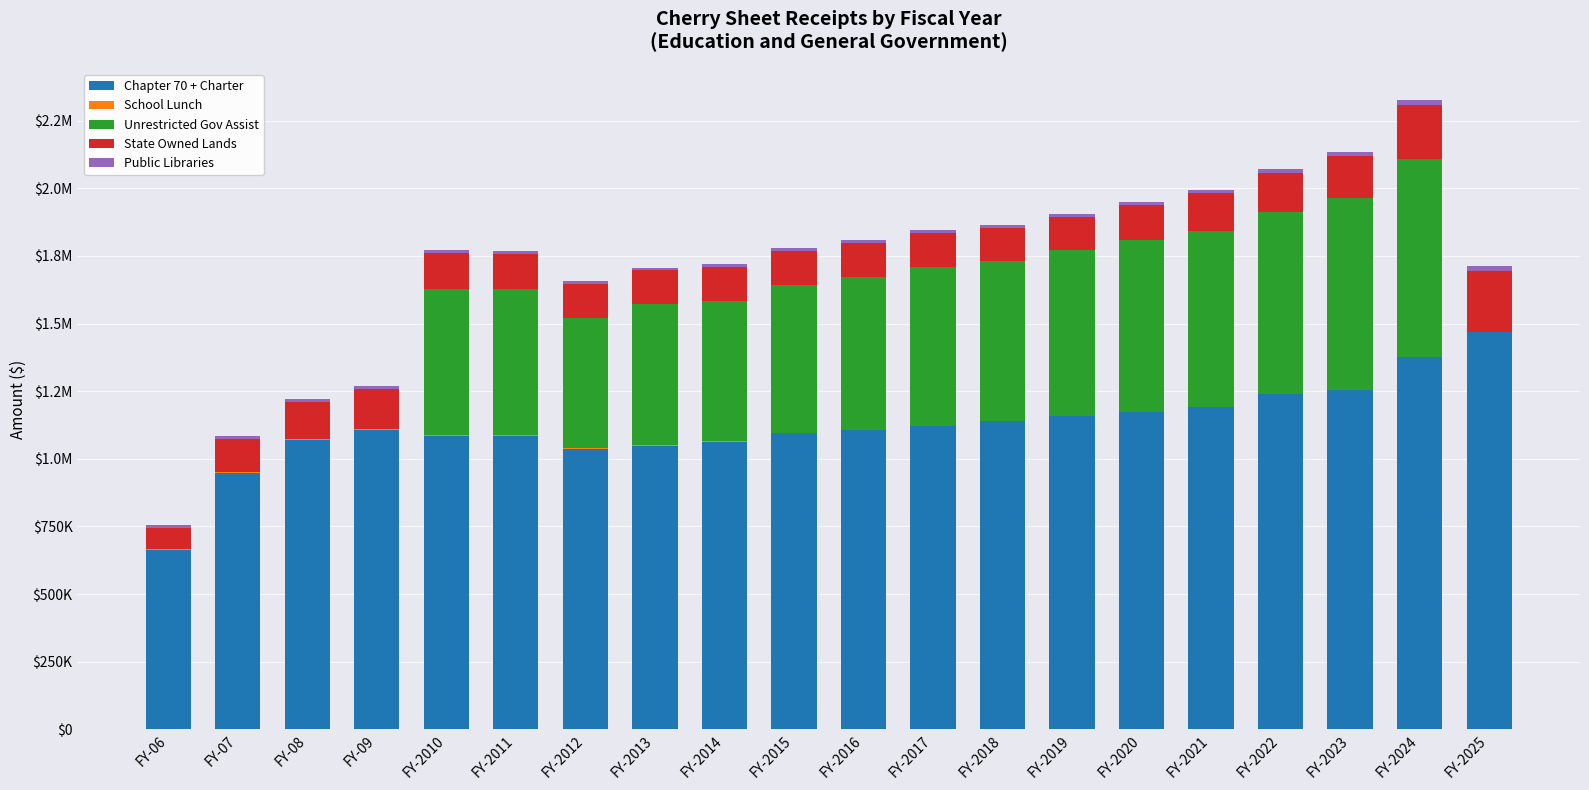

Does the chart contain stacked bars?

Yes